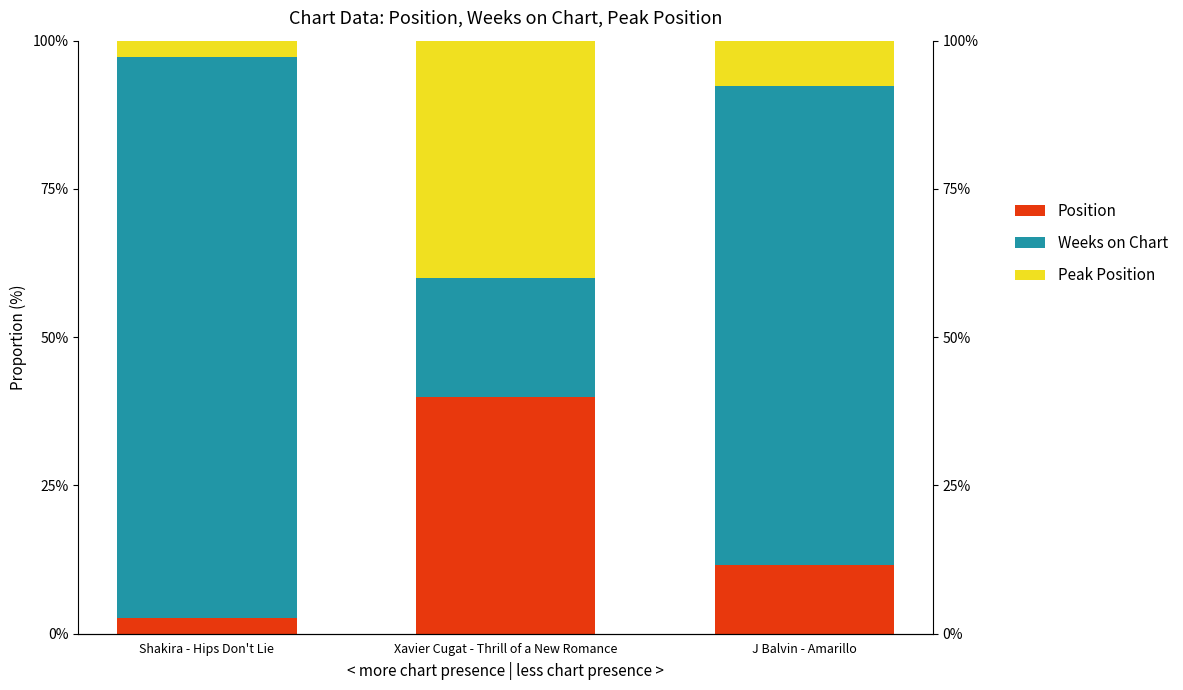

Rank the series at Shakira - Hips Don't Lie from highest to lowest value.

Weeks on Chart, Peak Position, Position